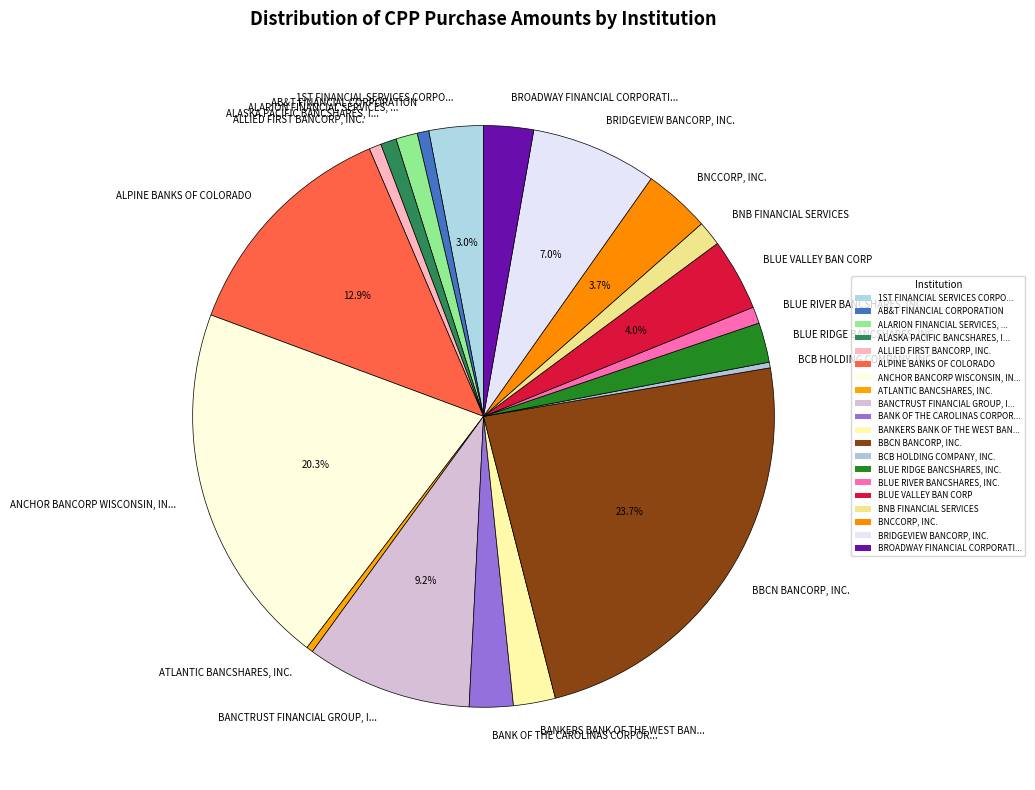

To the nearest percent, what is the average slice percentage?

5%